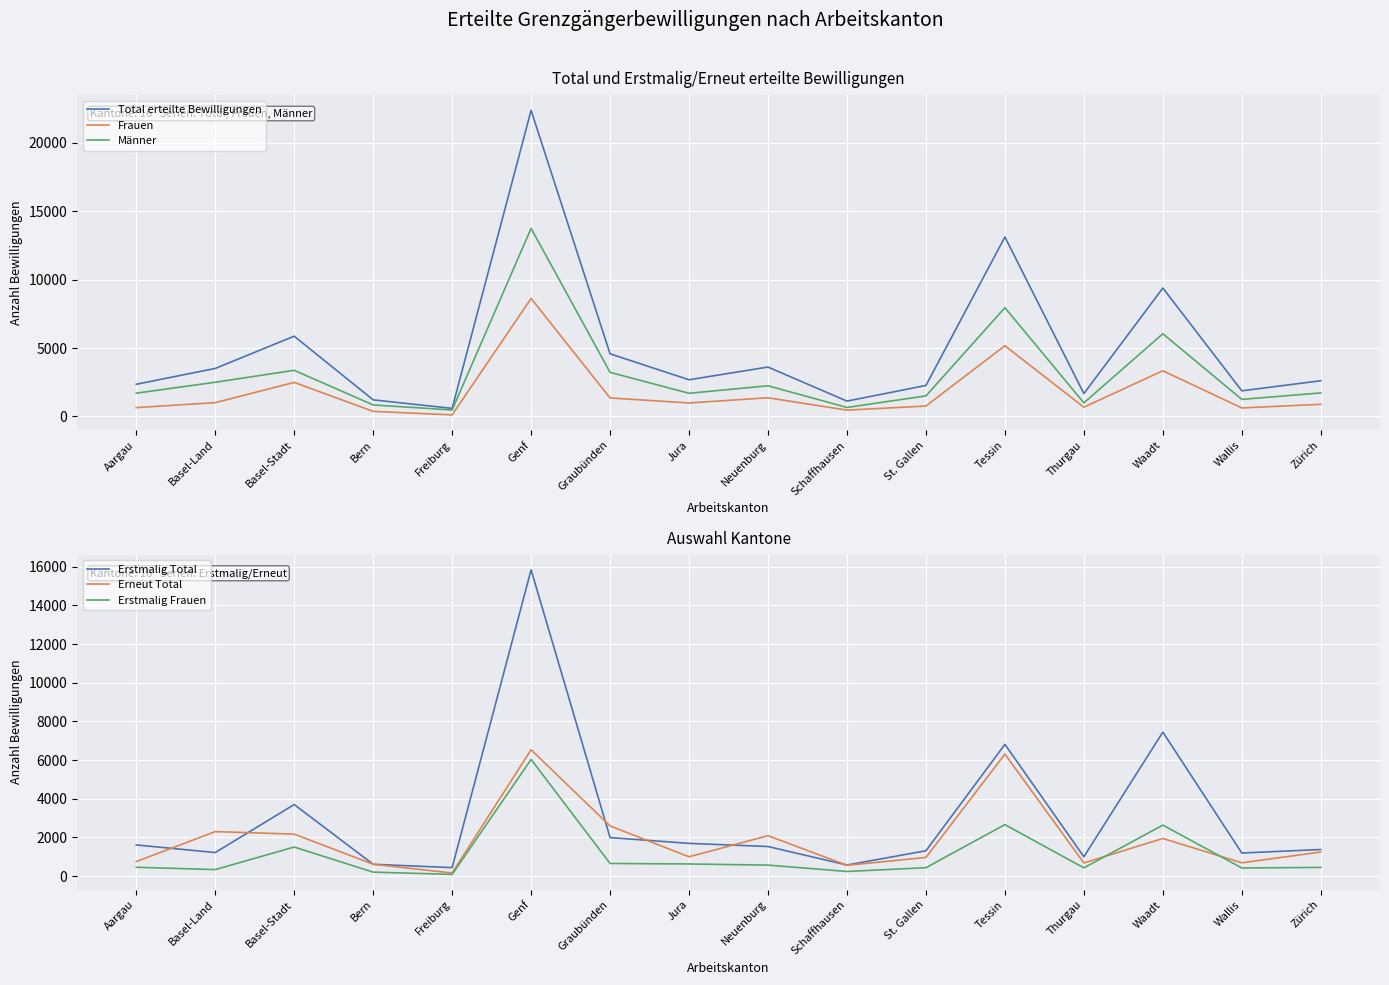

At how many categories does at least one series exceed 21200?

1